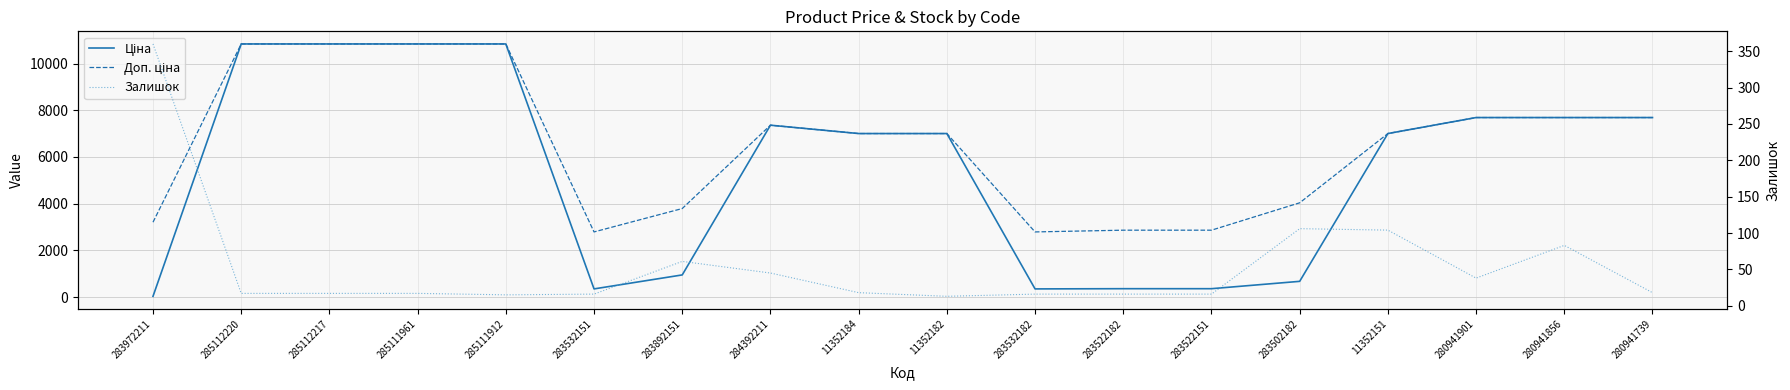

Which series has the largest total across all categories?

Доп. ціна